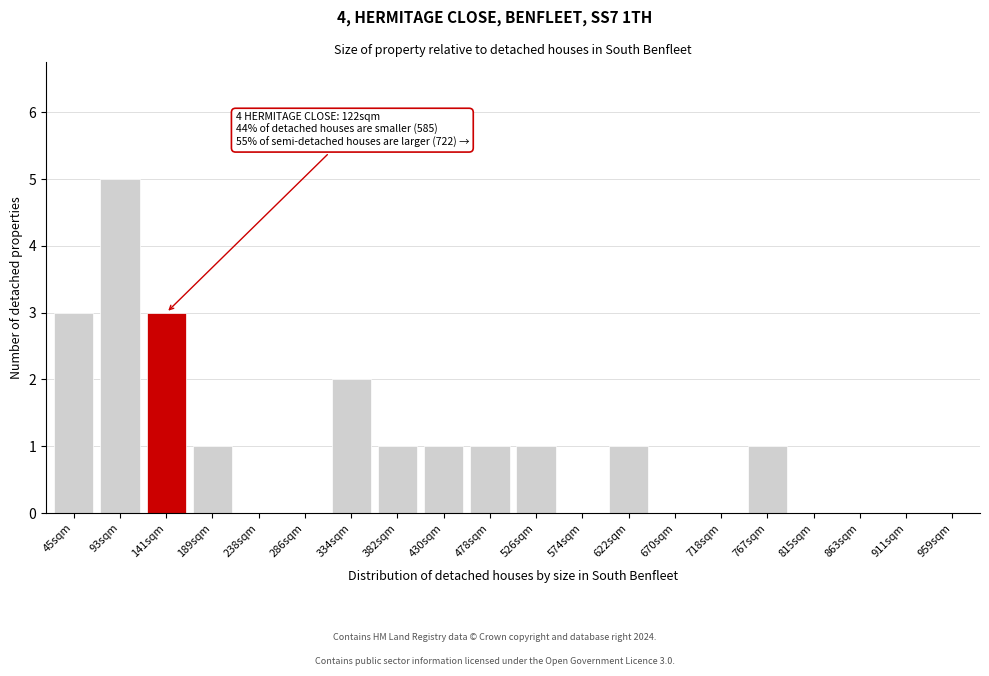

Reading left to right, transcribe all the data shown in this chart.

45sqm=3	93sqm=5	141sqm=3	189sqm=1	238sqm=0	286sqm=0	334sqm=2	382sqm=1	430sqm=1	478sqm=1	526sqm=1	574sqm=0	622sqm=1	670sqm=0	718sqm=0	767sqm=1	815sqm=0	863sqm=0	911sqm=0	959sqm=0